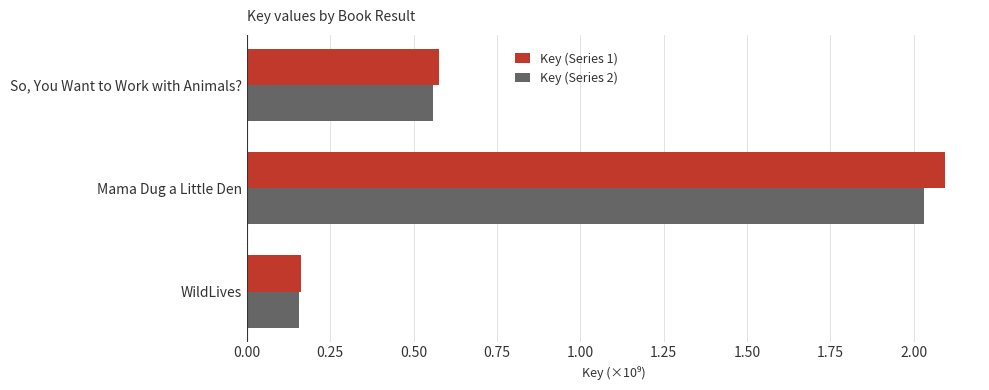

The Key (Series 1) series shows 1.4 at Mama Dug a Little Den. True or false?

False